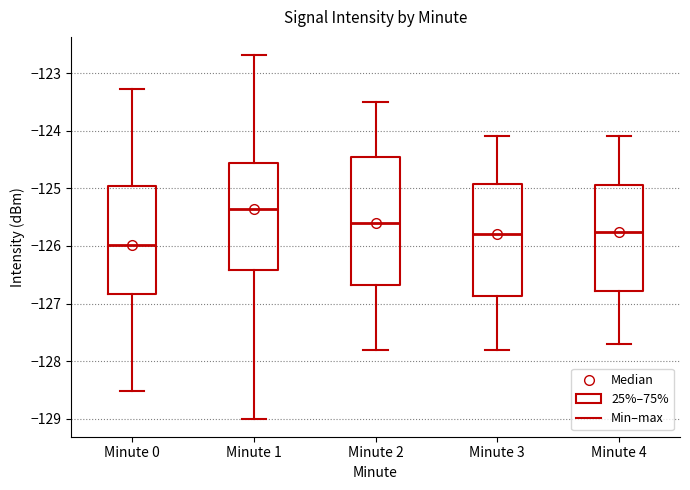

Reading left to right, transcribe this box plot: for each box, give where its median line is, the range the box spans, and where its two whiskers end, as read against the y-axis. The values are not printed on the chart, so give them approximately, as read against the axis.

Minute 0: median -126.0, box -126.8 to -125.0, whiskers -128.5 to -123.3
Minute 1: median -125.4, box -126.4 to -124.6, whiskers -129.0 to -122.7
Minute 2: median -125.6, box -126.7 to -124.4, whiskers -127.8 to -123.5
Minute 3: median -125.8, box -126.9 to -124.9, whiskers -127.8 to -124.1
Minute 4: median -125.7, box -126.8 to -124.9, whiskers -127.7 to -124.1